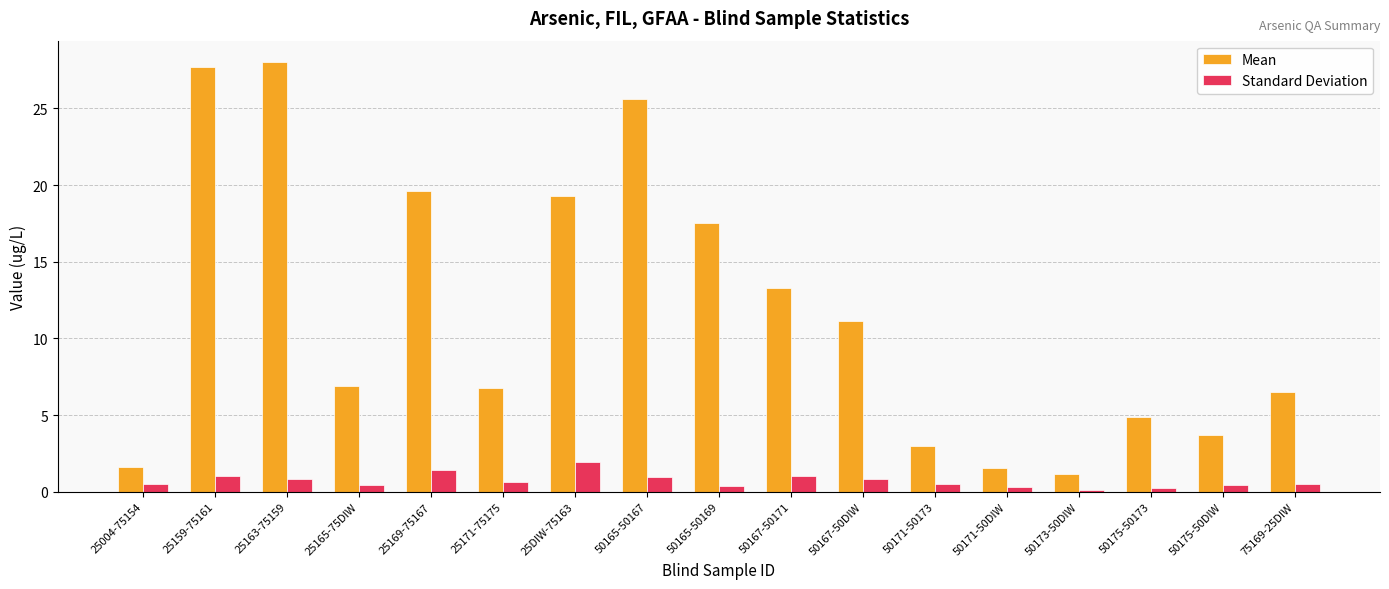

What is the approximate value of Mean at 25163-75159?

28.0